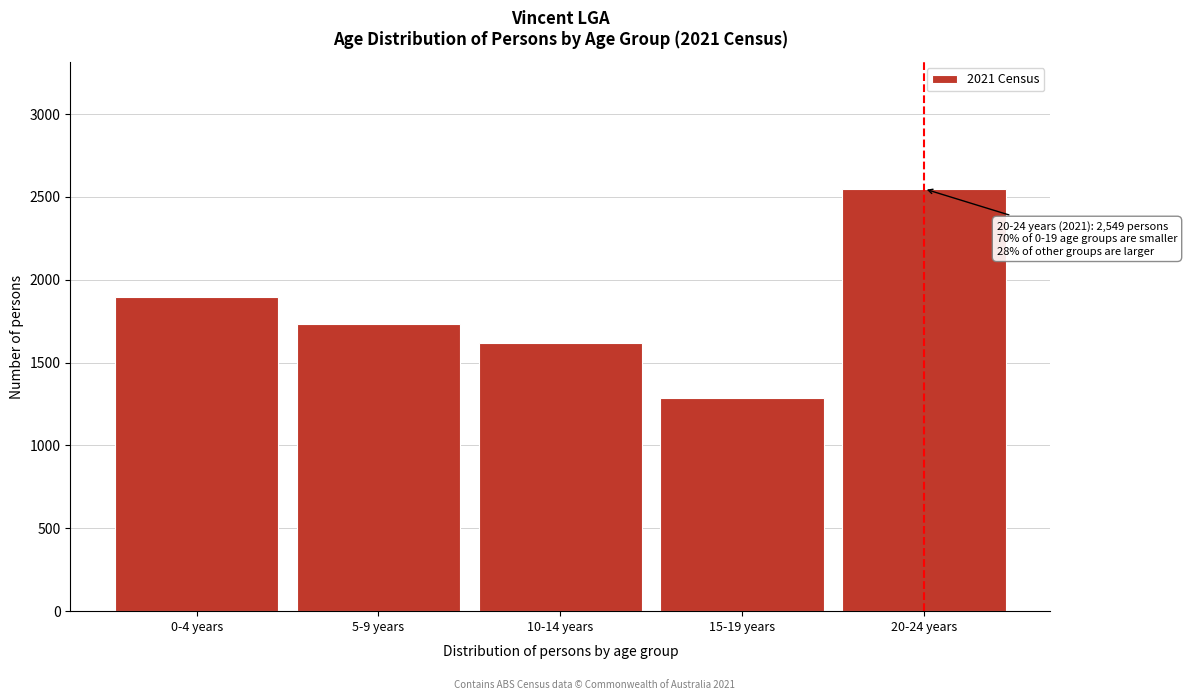

Reading left to right, transcribe all the data shown in this chart.

0-4 years=1896	5-9 years=1732	10-14 years=1618	15-19 years=1286	20-24 years=2549